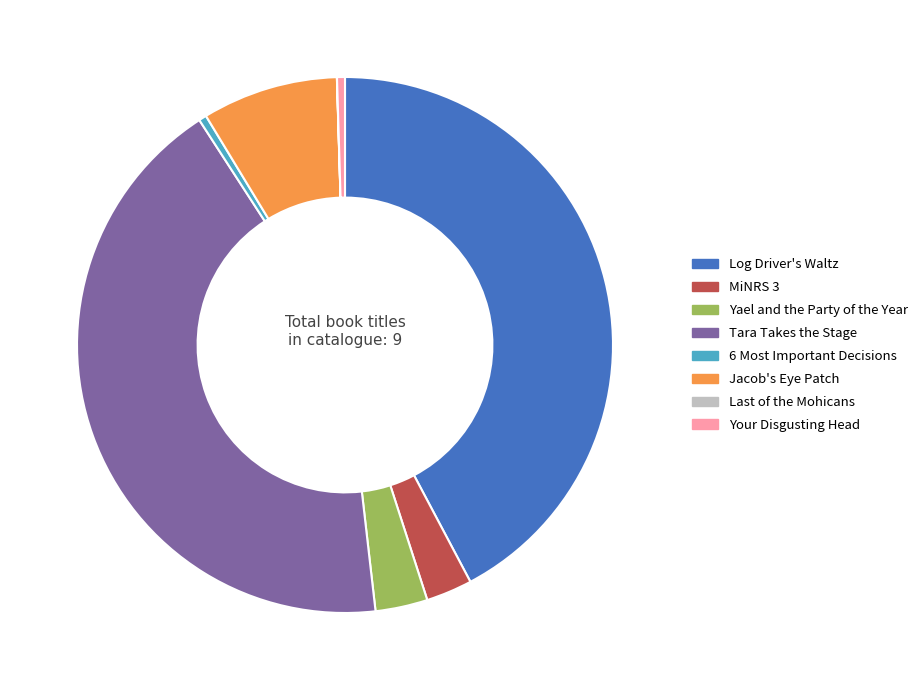

True or false: Tara Takes the Stage accounts for 56% of the total.

False